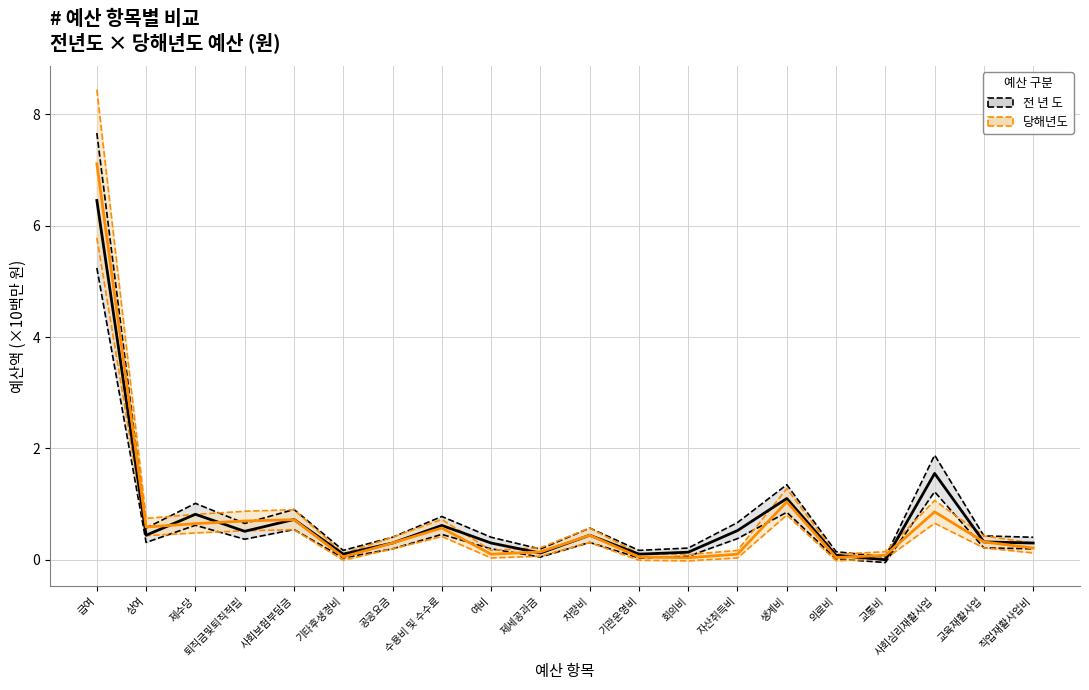

True or false: 전 년 도 평균 and 당해년도 평균 cross at least once.

True